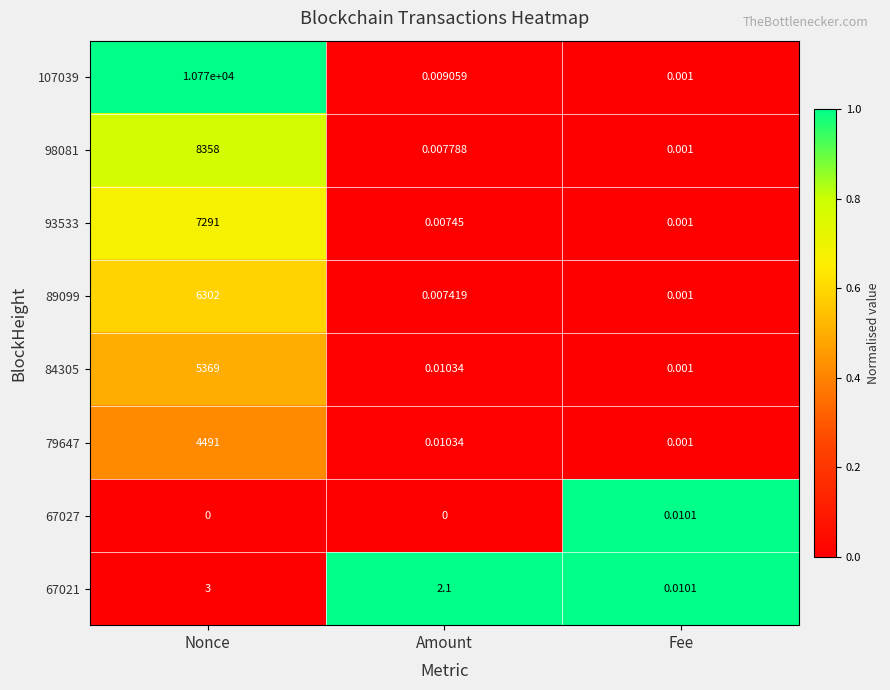

At which label is 98081 closest to 4179?

Amount